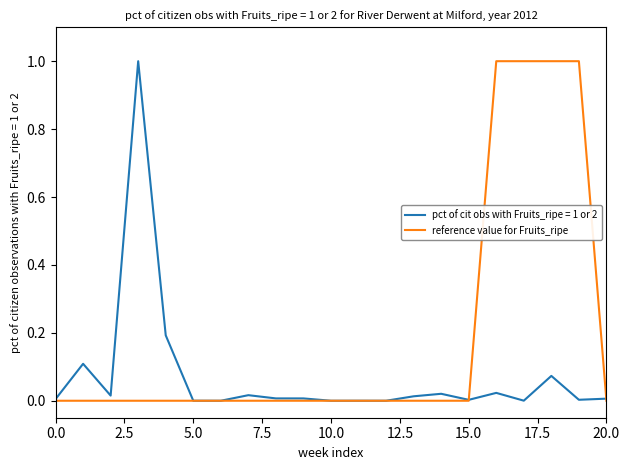

List the series in order of their overall mean, highest first.

reference value for Fruits_ripe, pct of cit obs with Fruits_ripe = 1 or 2